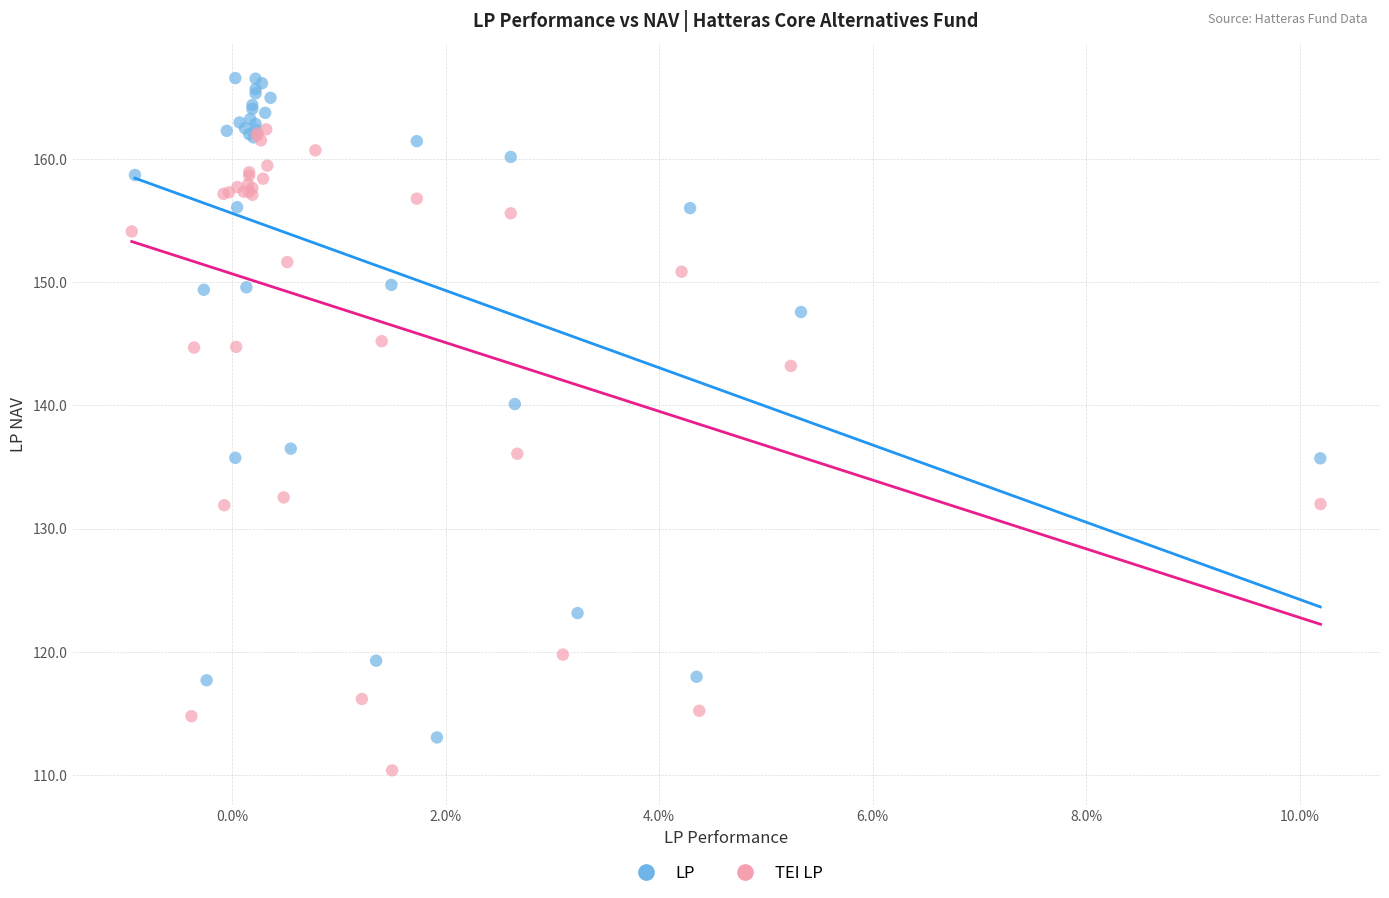

Which series has the largest Y range (max minus min)?

LP